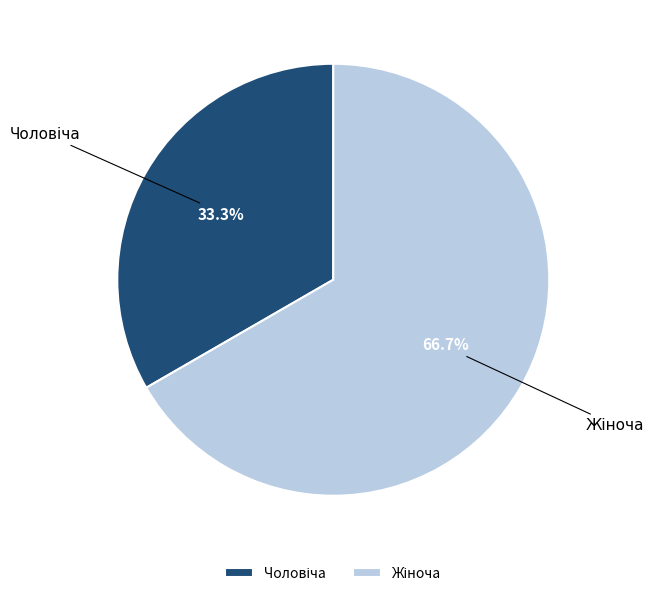

Is it true that Чоловіча is 23% of the pie?

False